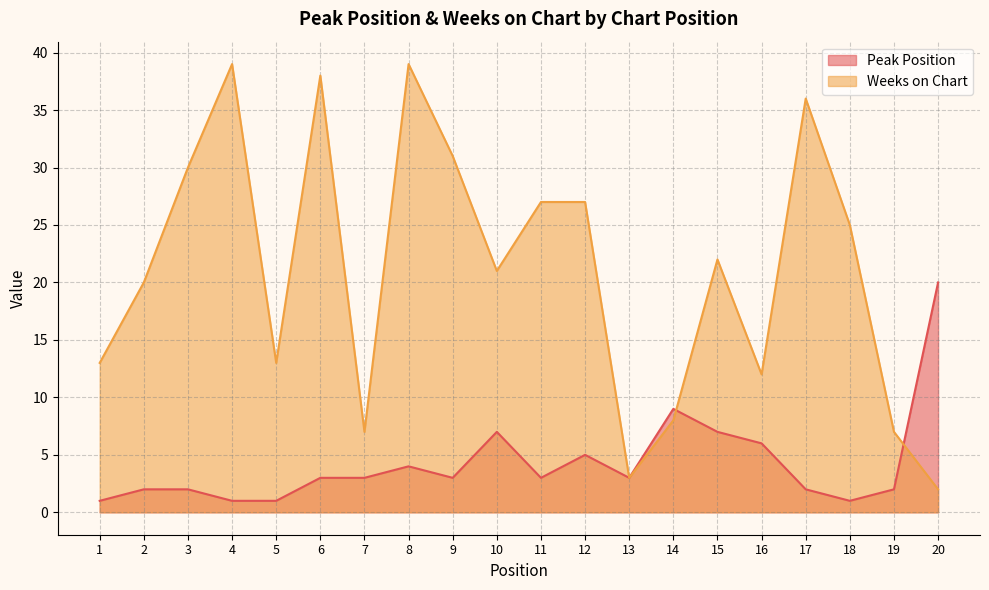

Which series has the widest spread of values?

Weeks on Chart